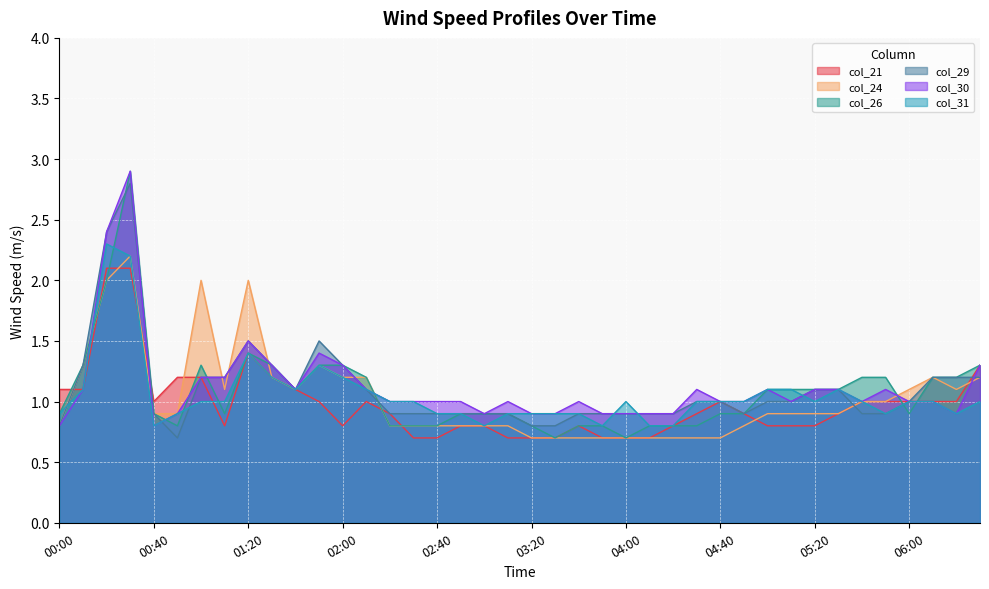

Is it true that col_26 equals 2.1 at 06:30?

False